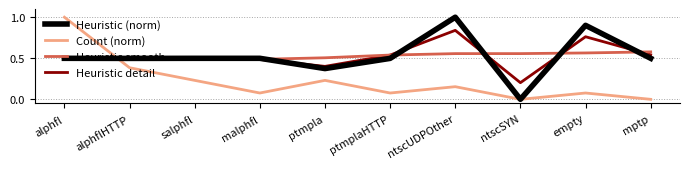

What is the total value across all series at salphfl?

1.7